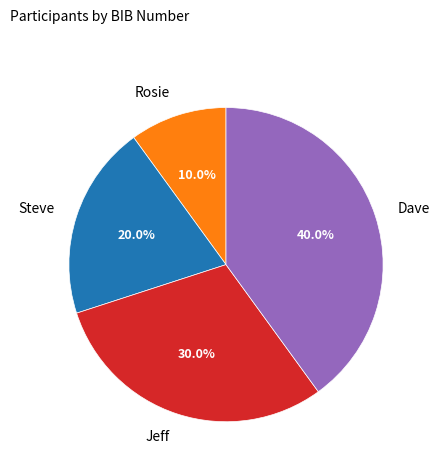

To the nearest percent, what is the difference between the largest and smallest slice percentages?

30%